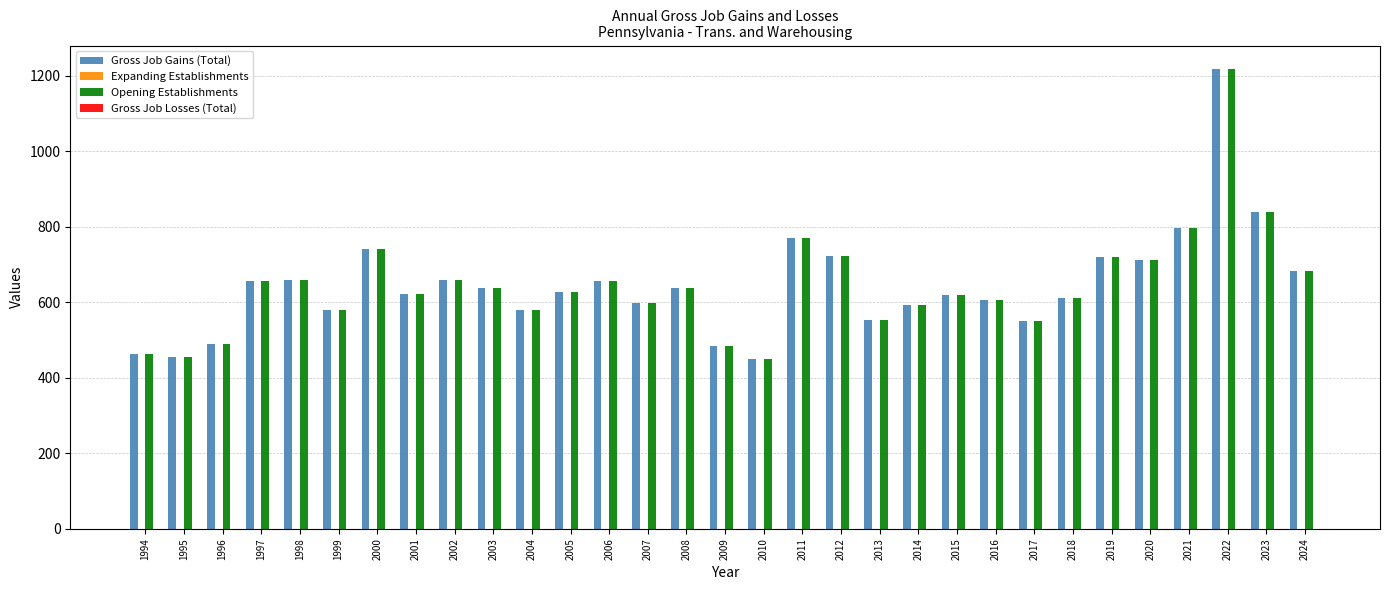

Where is Gross Job Gains (Total) nearest to the value 835?

2023